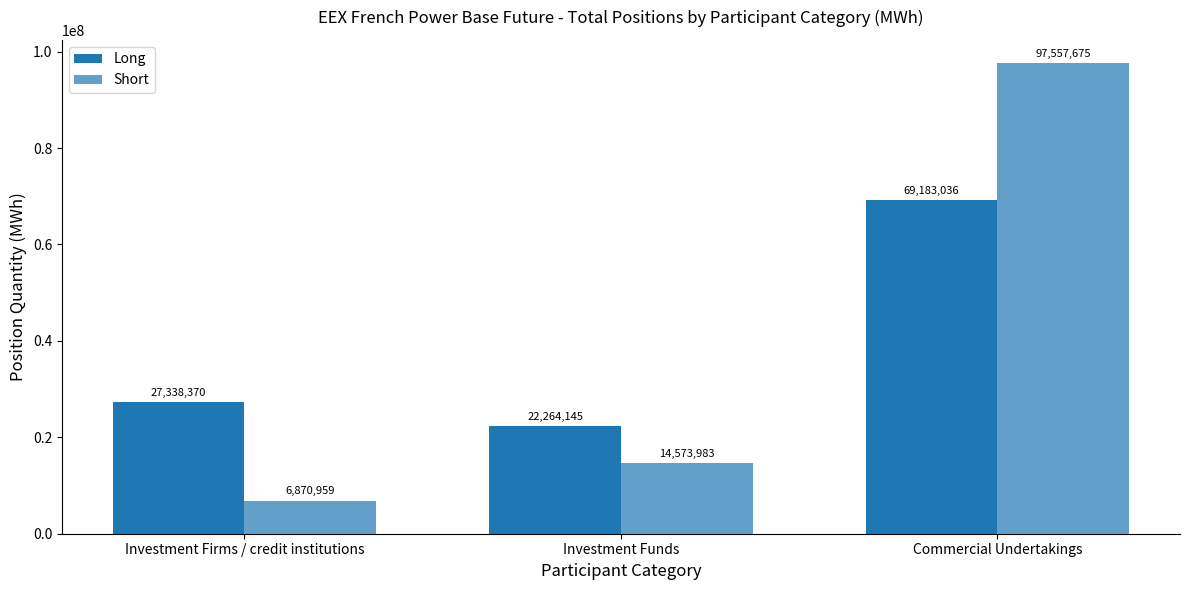

Does the chart contain any negative values?

No